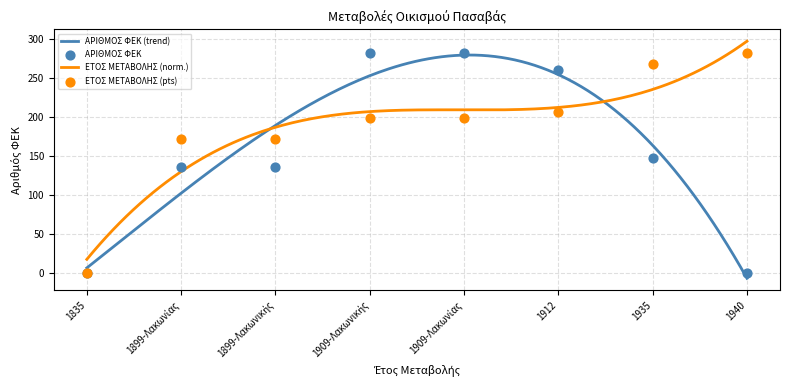

Which series has the largest total across all categories?

ΕΤΟΣ ΜΕΤΑΒΟΛΗΣ